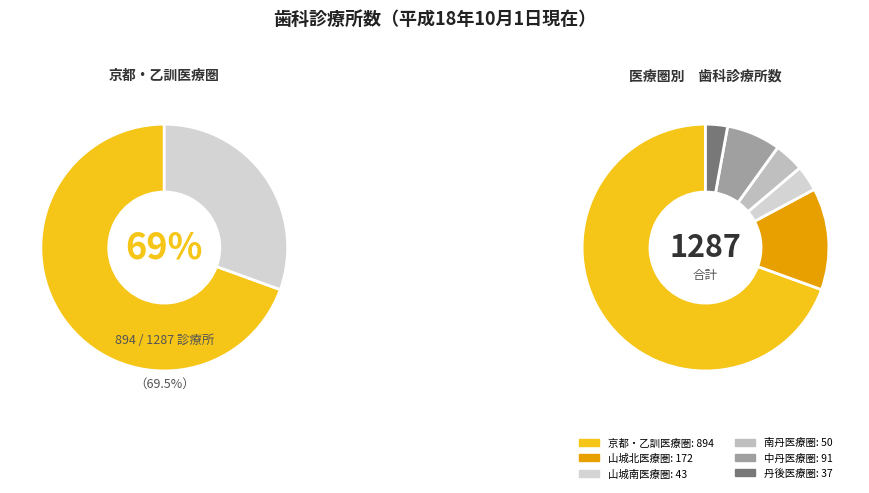

Is there any slice that represents more than half of the pie?

Yes